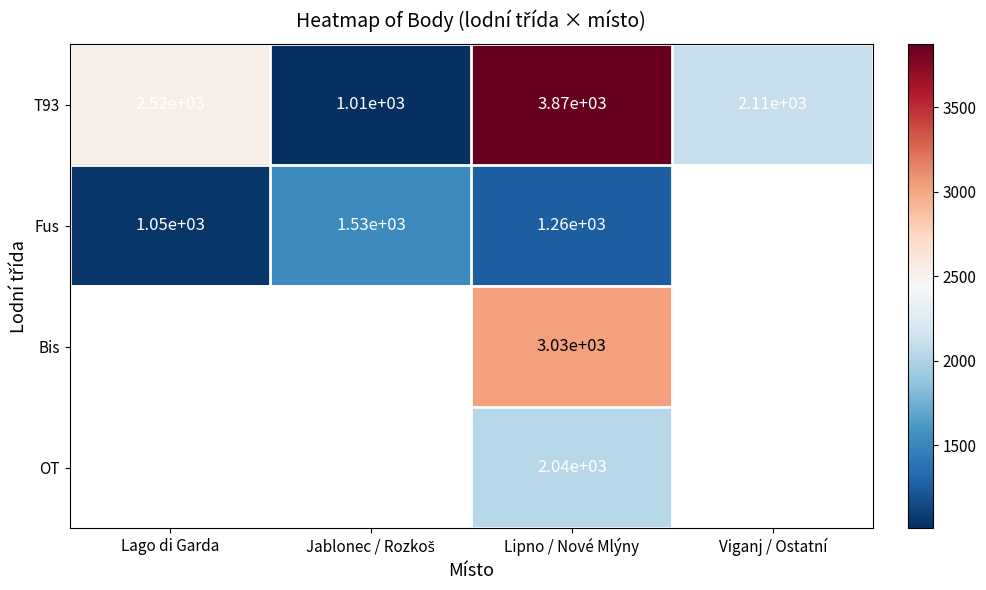

True or false: Fus has a value of 1610 at Lago di Garda.

False